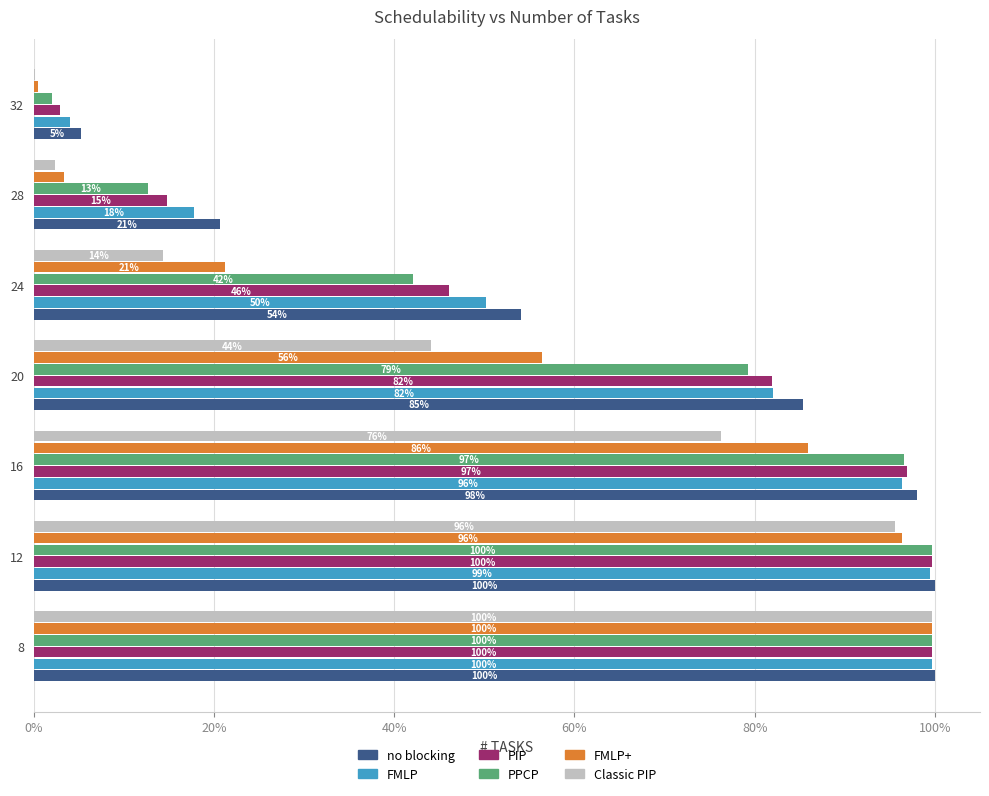

What are all the series names shown in the legend?

no blocking, FMLP, PIP, PPCP, FMLP+, Classic PIP